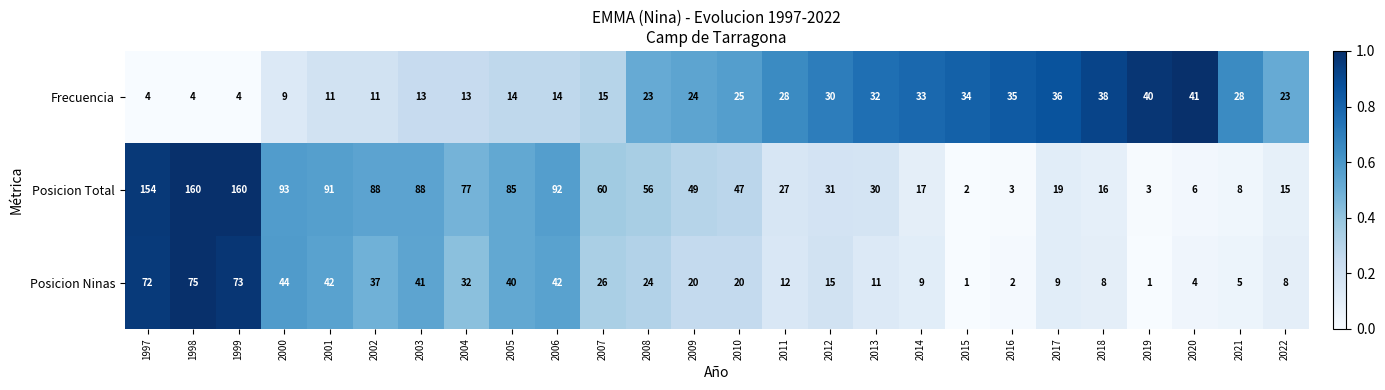

Which series changed the most between 2008 and 2014?

Posicion Total